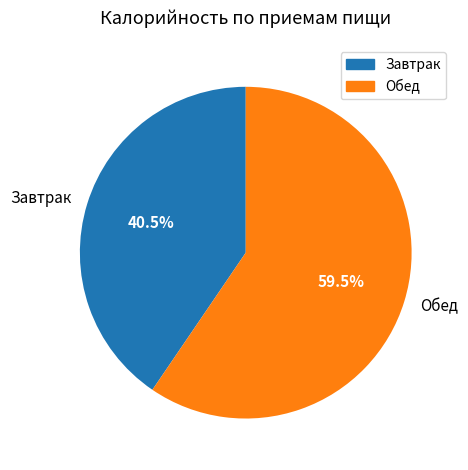

Does any single category account for the majority?

Yes